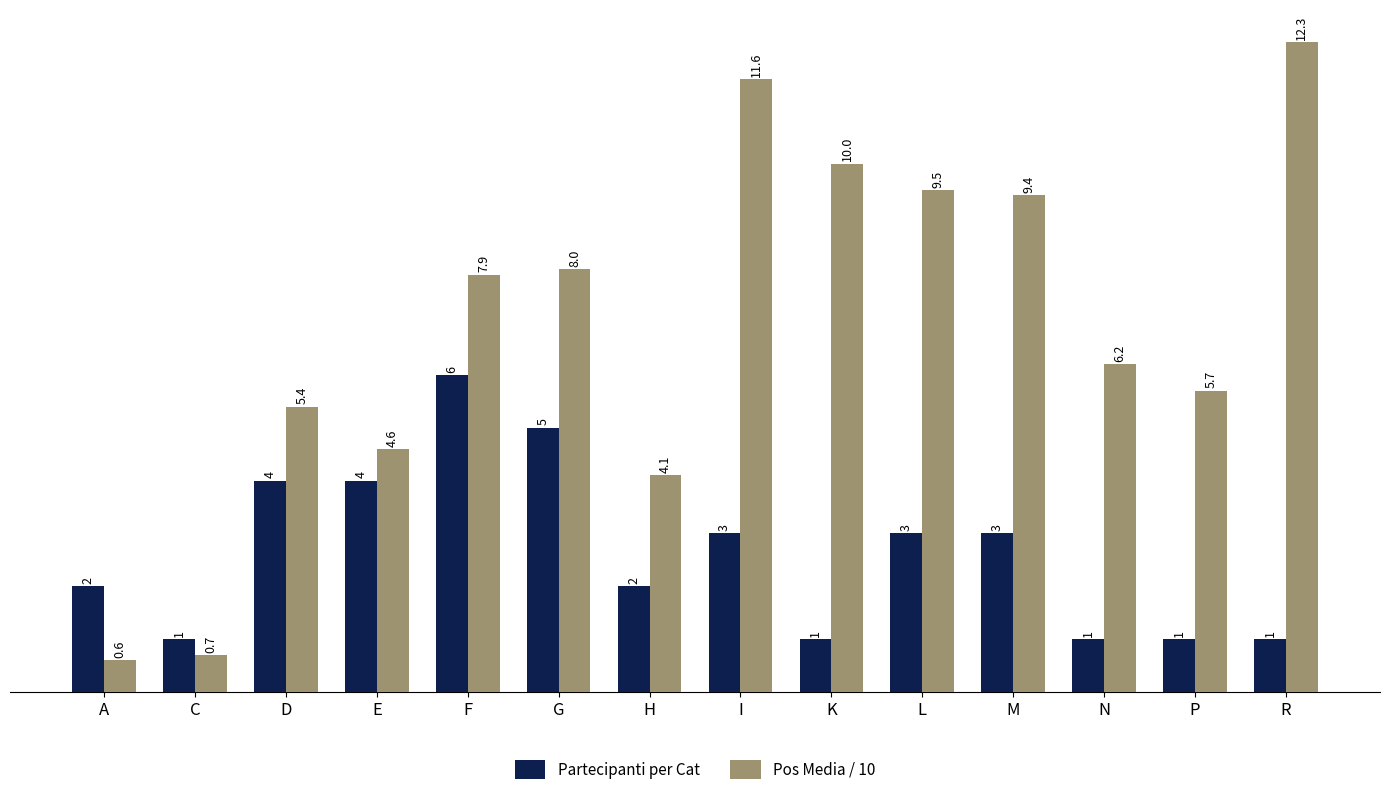

Rank the series by their average value, from lowest to highest.

Partecipanti per Cat, Pos Media / 10